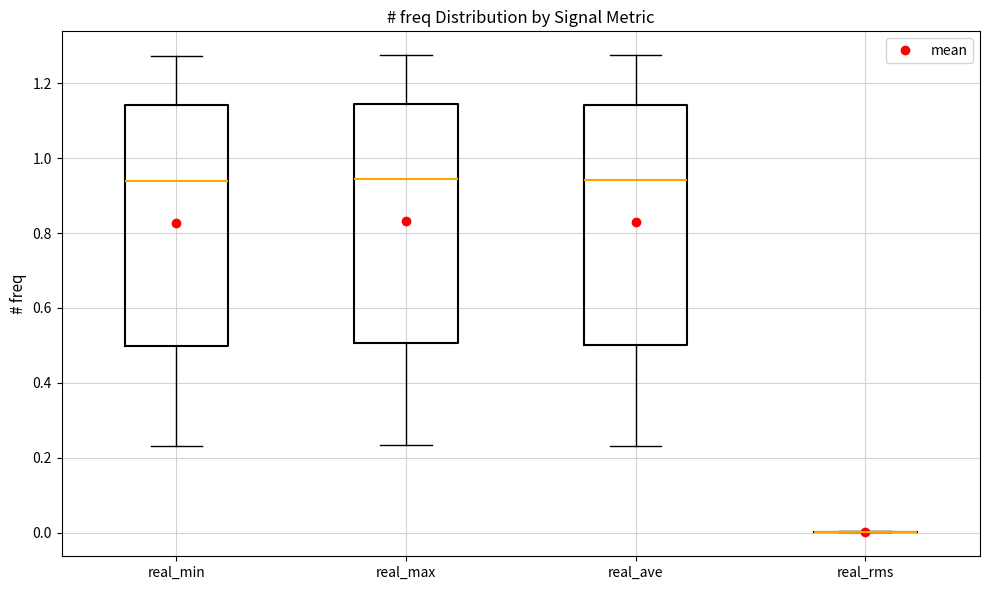

Where does the median line of the box for real_min sit on the y-axis? The values are not printed on the chart, so give them approximately, as read against the axis.

0.94